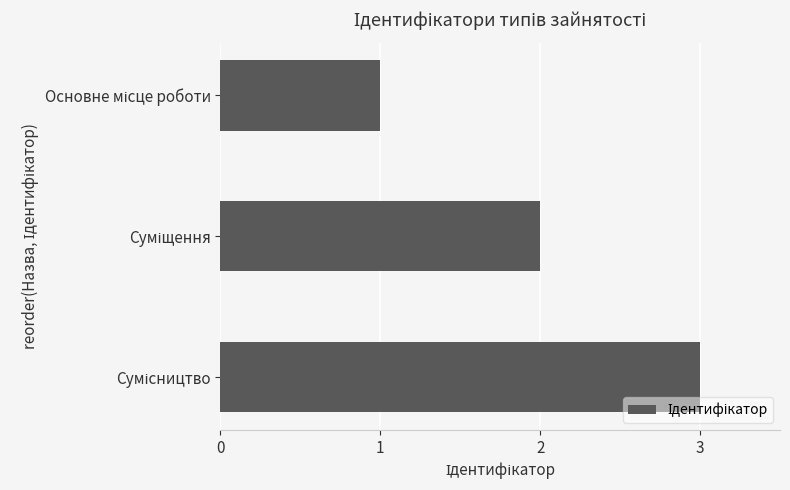

What is the greatest value displayed?

3